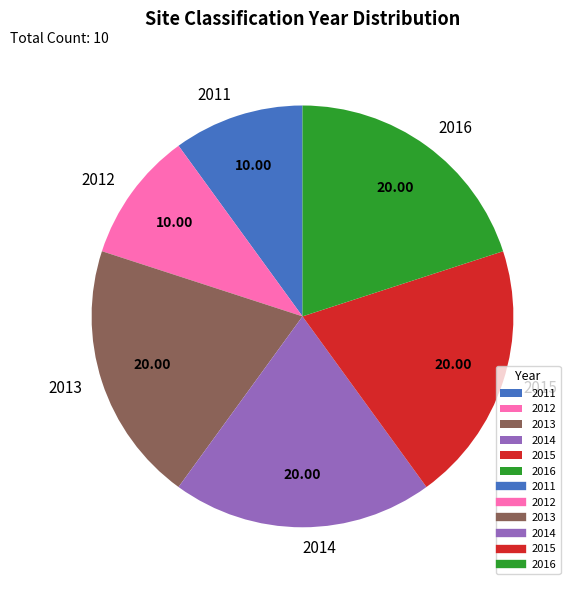

Combined, do 2016 and 2012 account for over 50%?

No